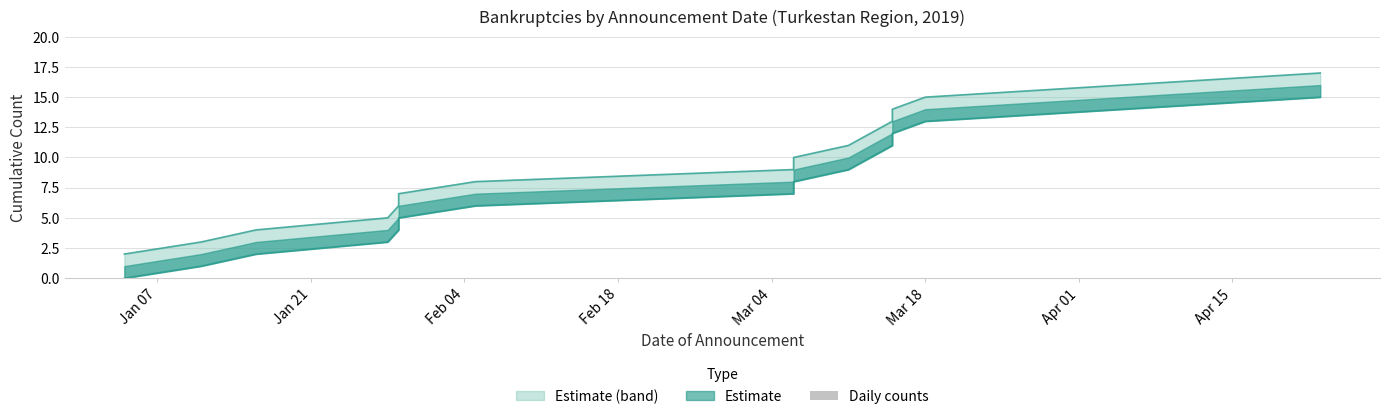

The value of Cumulative Cases at 2019-03-15 is 3. True or false?

False